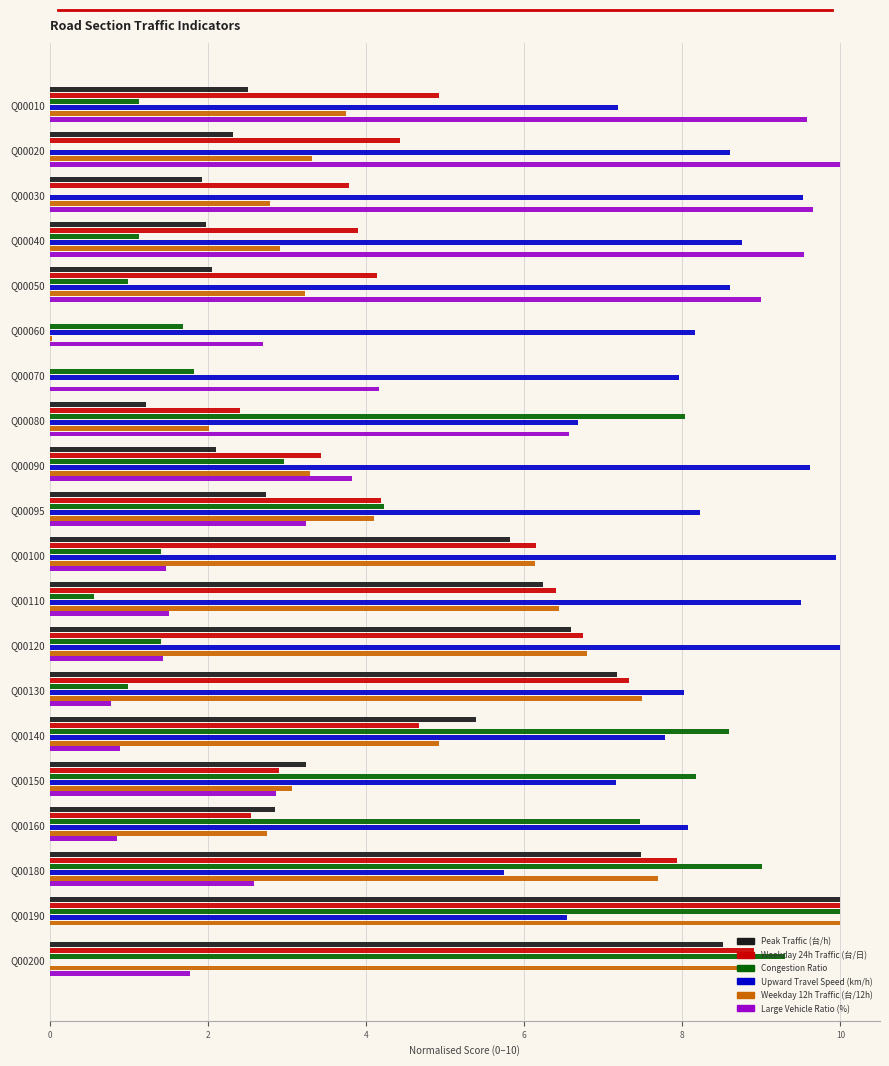

What is the sum of all Upward Travel Speed (km/h) values?

156.1